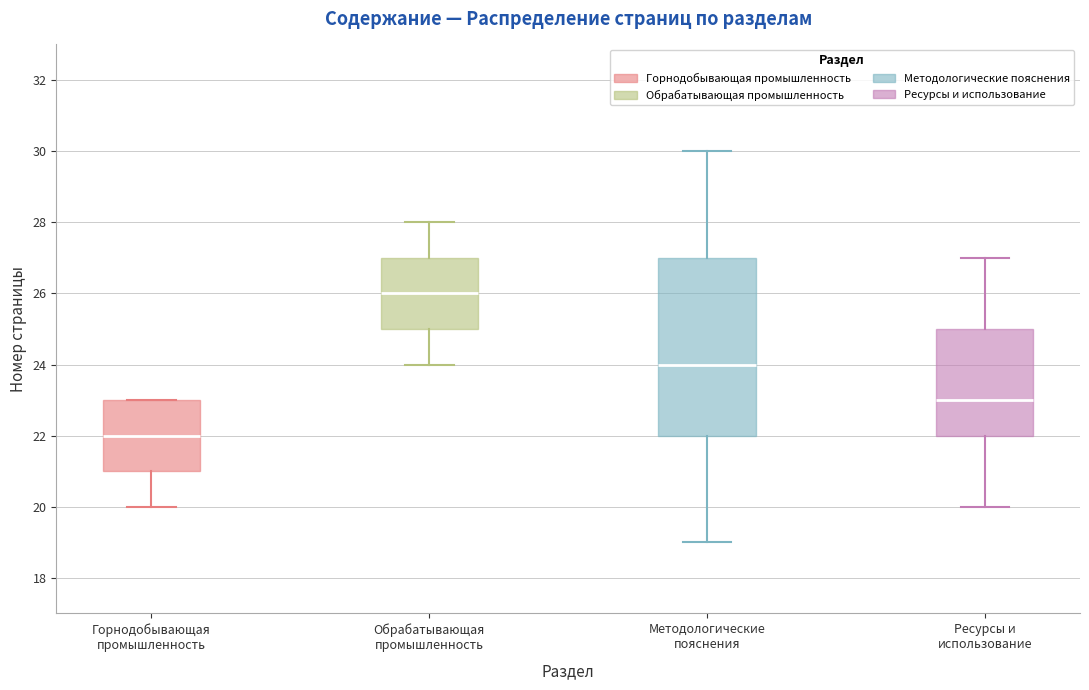

Which box is the tallest, from its lower edge to its upper edge?

Методологические пояснения